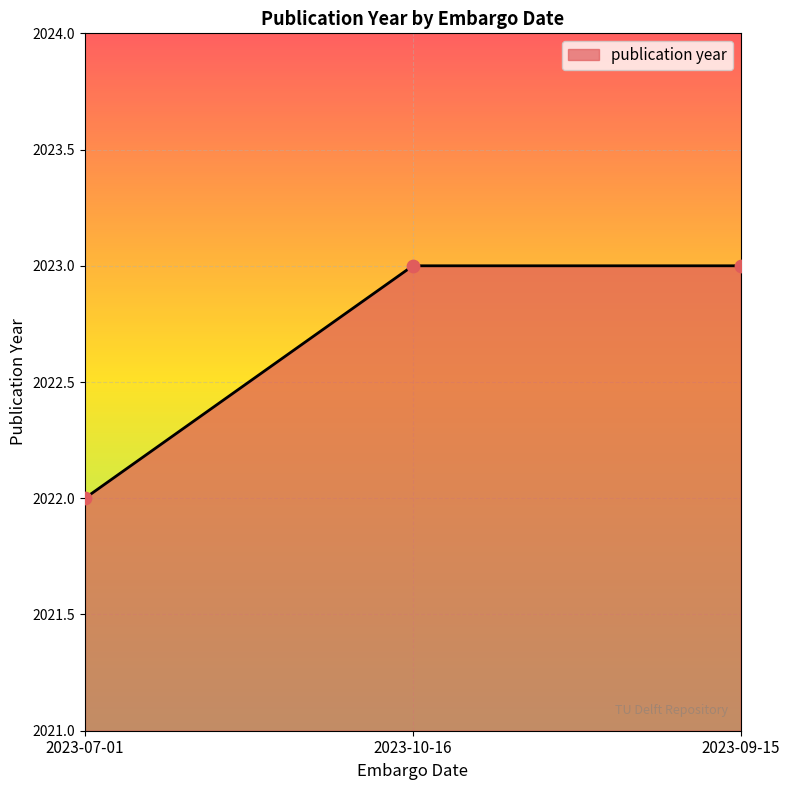

What is the change in value from 2023-07-01 to 2023-09-15?

+1